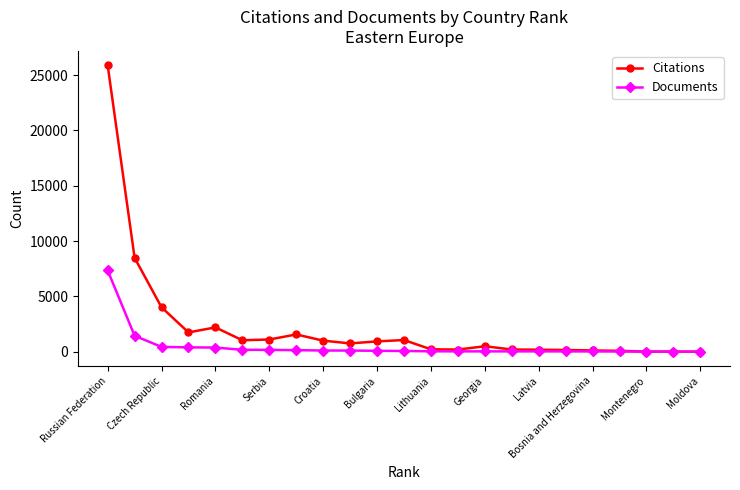

Which series has the widest spread of values?

Citations